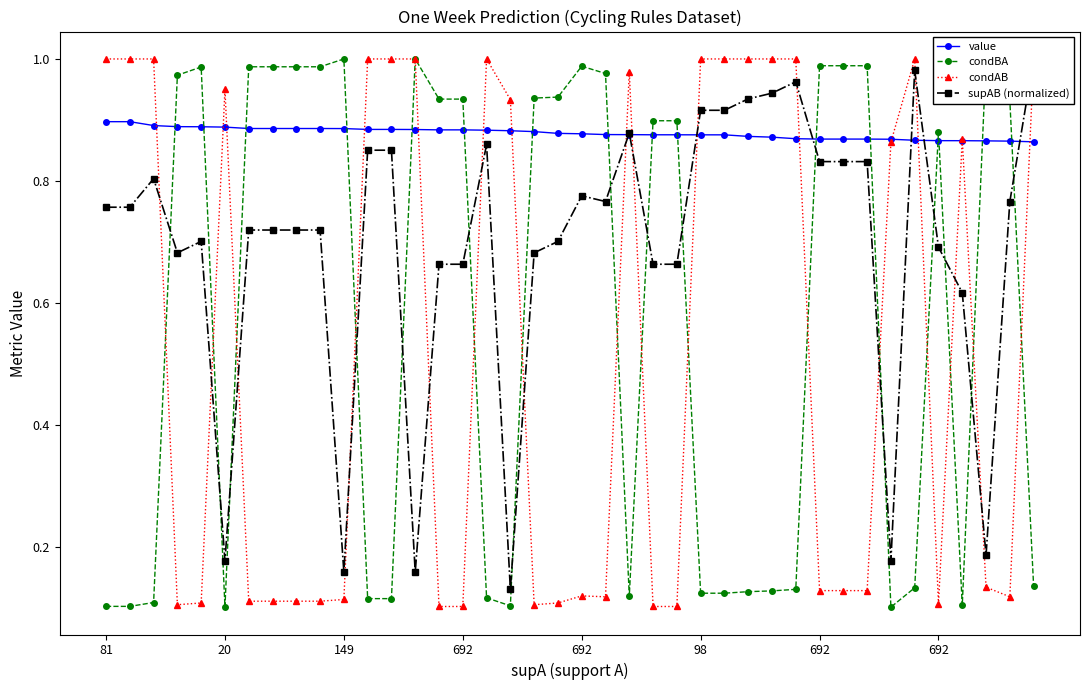

What is the smallest value displayed?

0.1